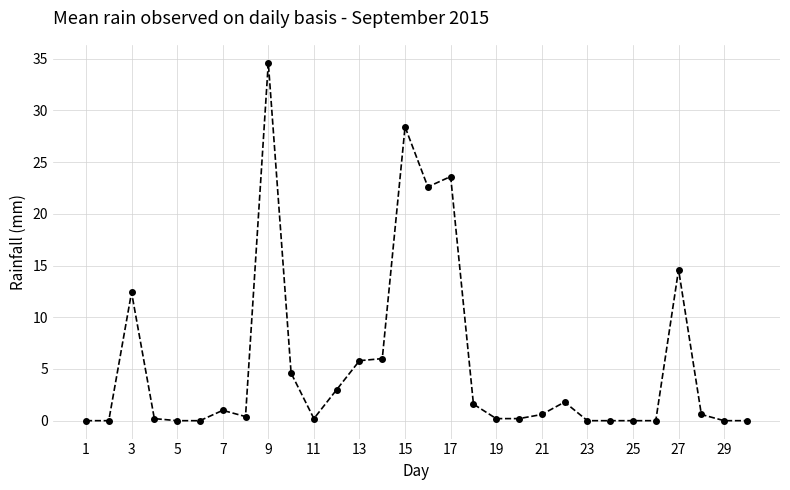

What is the greatest value displayed?

34.6